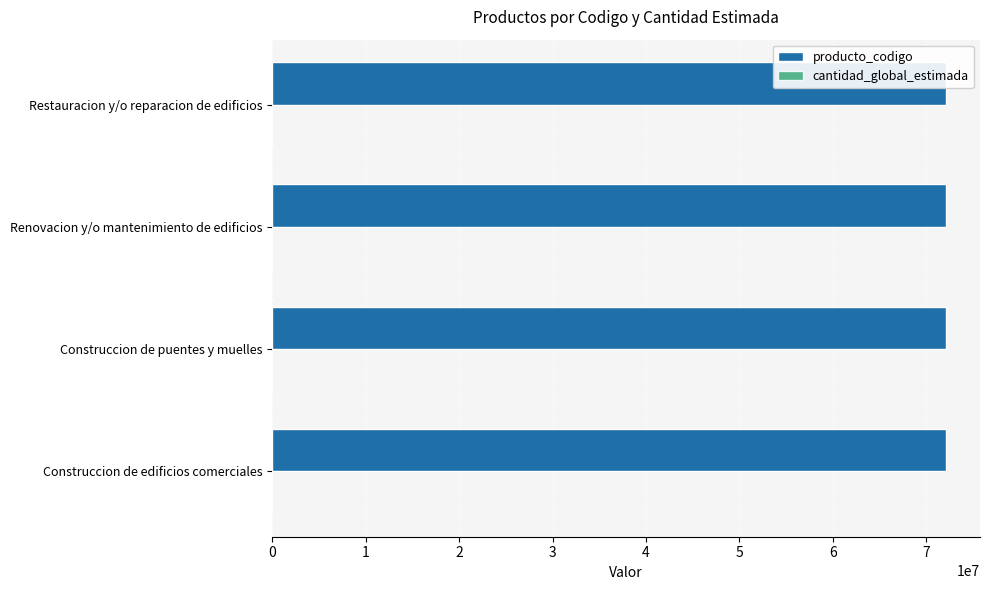

How many distinct data groups are displayed?

2